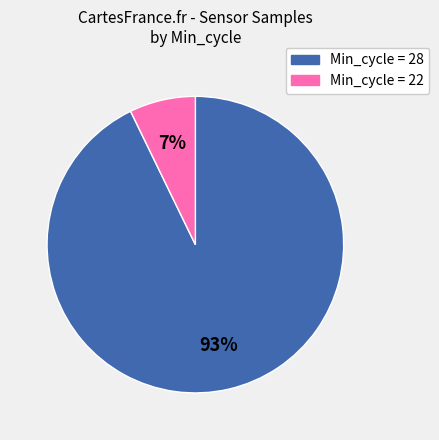

What is the smallest slice in the pie chart?

Min_cycle = 22